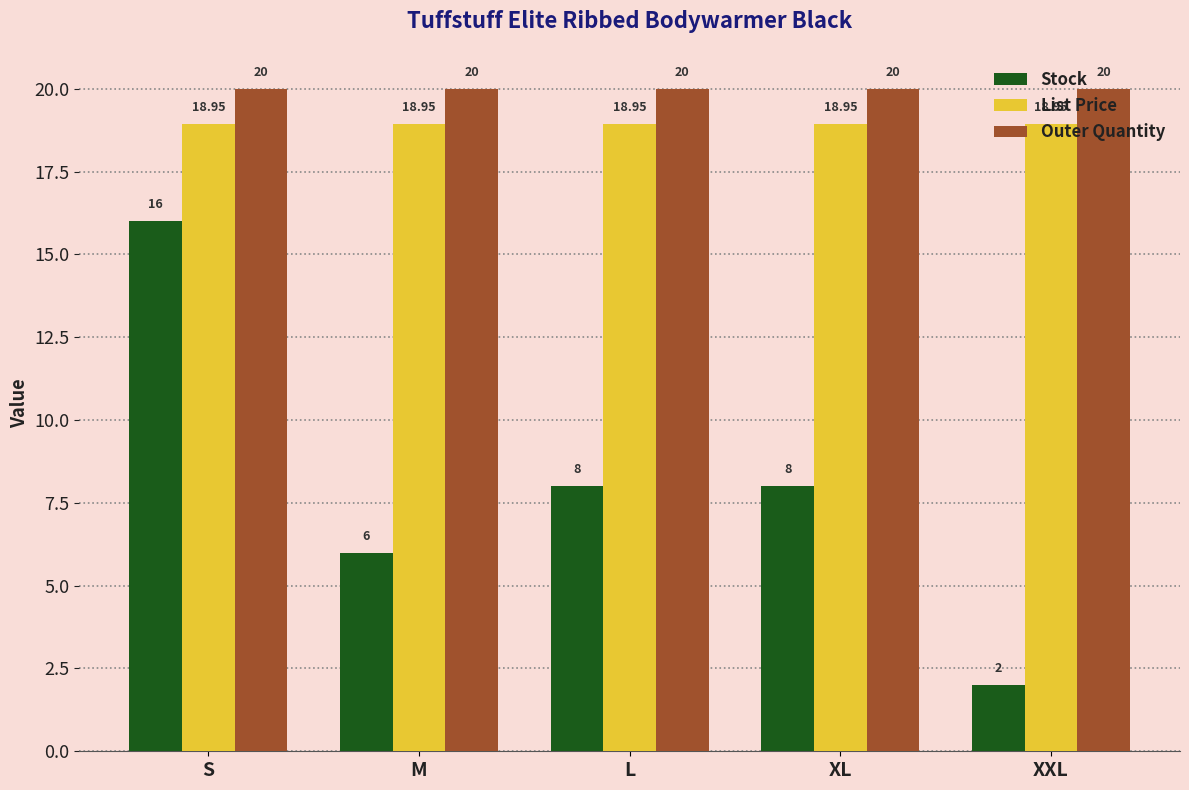

Where does the Stock series first go above 8?

S